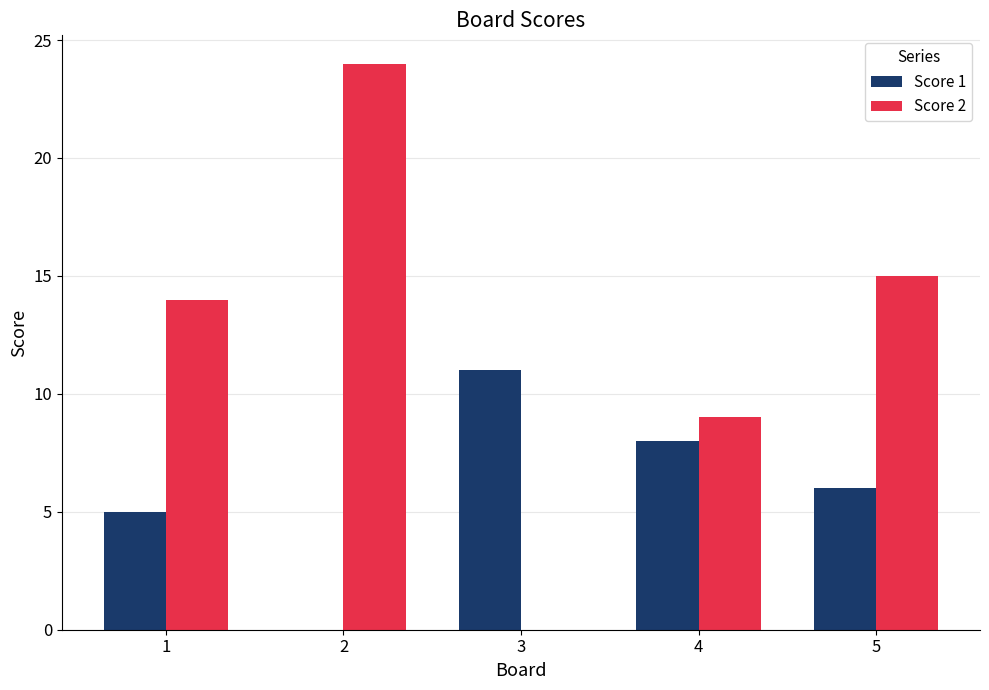

What is the greatest value displayed?

24